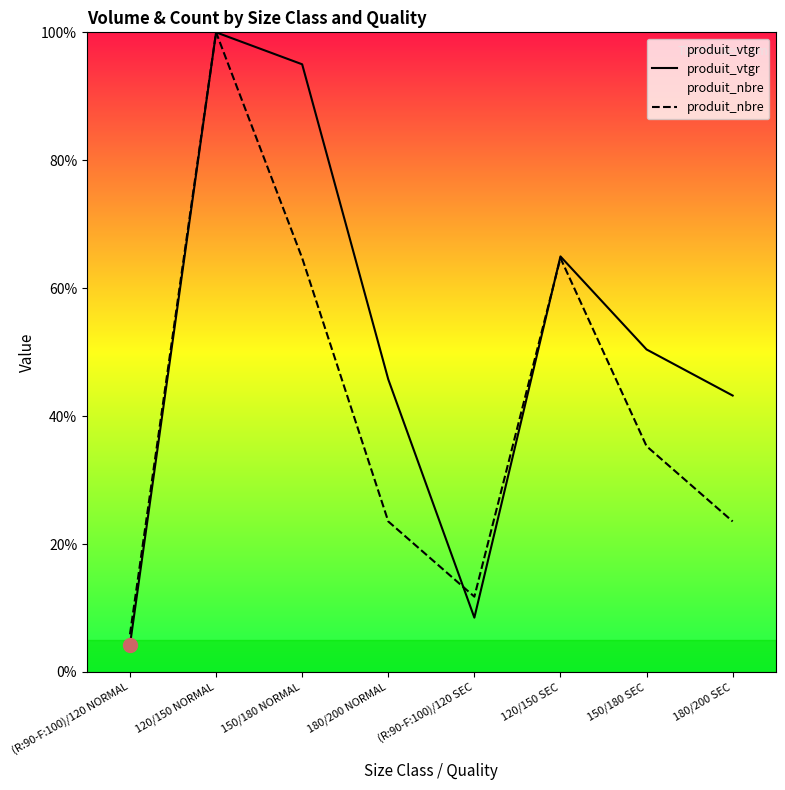

Is this an area chart (filled region under the line)?

No